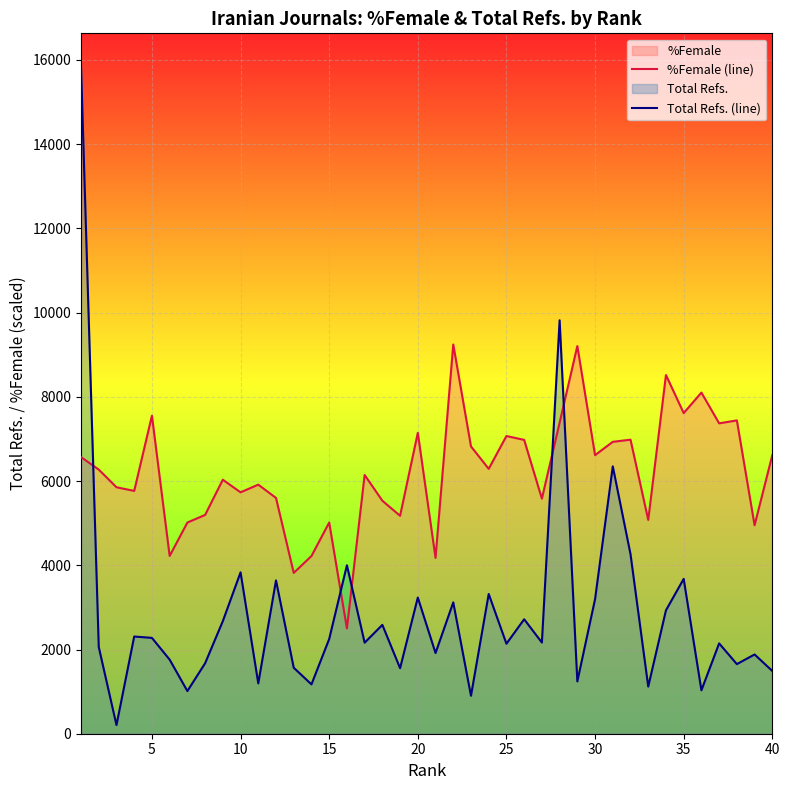

Reading left to right, transcribe all the data shown in this chart.

%Female (line): 6568.8	6272.6	5852.9	5765.8	7552.5	4221.4	5014.9	5195.5	6031.9	5732.5	5914.7	5599.4	3819.0	4219.8	5014.9	2501.1	6144.3	5532.9	5174.9	7145.4	4175.4	9242.6	6822.3	6290.1	7069.4	6977.5	5582.0	7386.2	9206.2	6614.8	6931.6	6982.3	5076.7	8517.2	7614.3	8100.6	7370.4	7440.0	4950.0	6616.4
Total Refs. (line): 15840.0	2059.0	205.0	2308.0	2276.0	1759.0	1013.0	1673.0	2674.0	3832.0	1195.0	3641.0	1567.0	1172.0	2248.0	4000.0	2162.0	2585.0	1556.0	3234.0	1916.0	3119.0	901.0	3318.0	2137.0	2718.0	2165.0	9819.0	1242.0	3195.0	6349.0	4263.0	1119.0	2931.0	3677.0	1031.0	2145.0	1653.0	1882.0	1490.0